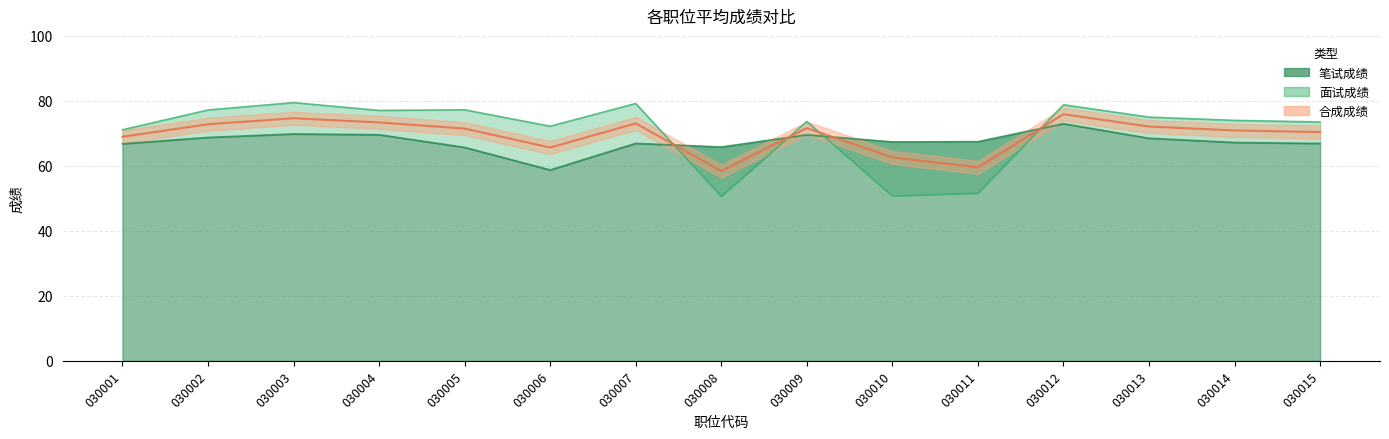

At 030012, list the series in order from smallest to largest.

笔试成绩, 合成成绩, 面试成绩